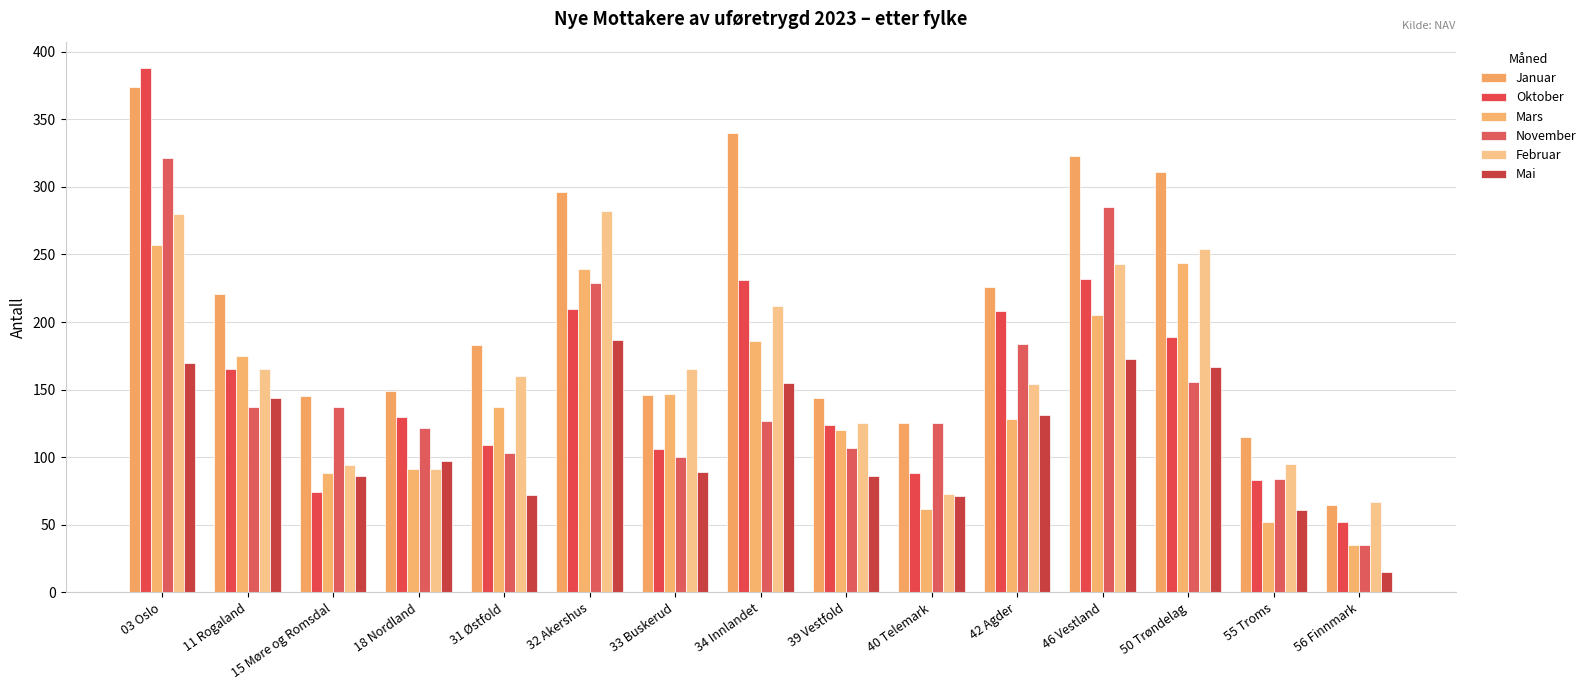

What is the sum of the Mars values at 39 Vestfold and 15 Møre og Romsdal?

208